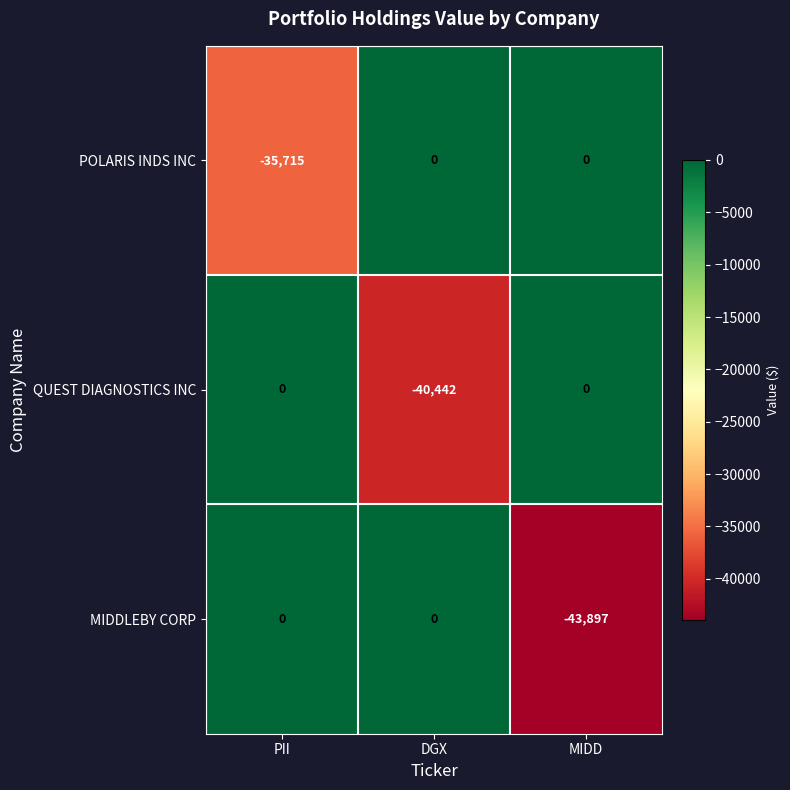

At which category is the sum across all series the highest?

PII